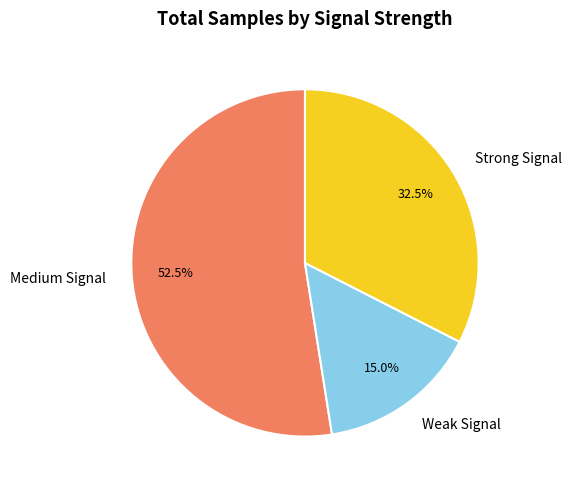

Rank the categories by value from highest to lowest.

Medium Signal, Strong Signal, Weak Signal